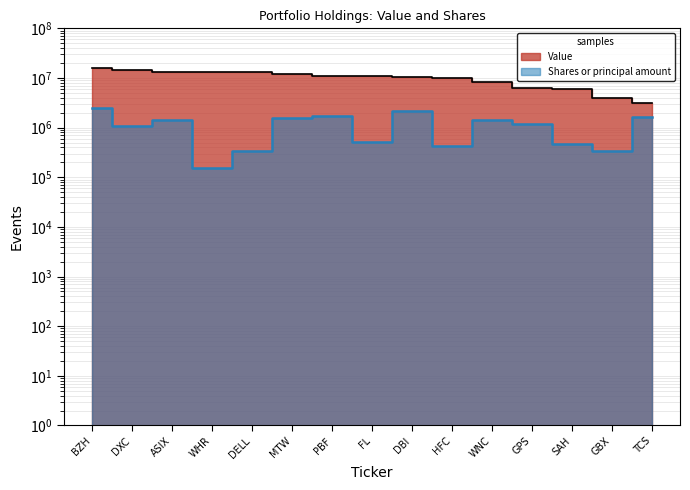

Reading left to right, what are all the values shown in this chart?

Value: BZH=16243000	DXC=14144000	ASIX=13450000	WHR=13382000	DELL=13324000	MTW=12139000	PBF=11173000	FL=10746000	DBI=10625000	HFC=10169000	WNC=8226000	GPS=6150000	SAH=6043000	GBX=3918000	TCS=3172000
Shares or principal amount: BZH=2522243	DXC=1083864	ASIX=1409900	WHR=155971	DELL=336900	MTW=1540540	PBF=1714554	FL=506730	DBI=2157740	HFC=433510	WNC=1408500	GPS=1168431	SAH=463105	GBX=340658	TCS=1659960